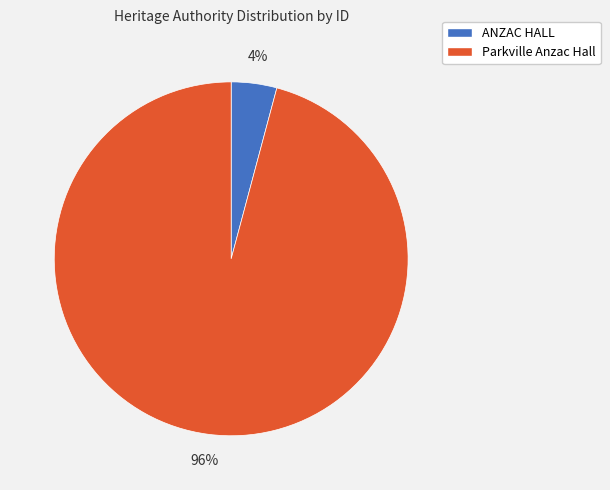

Which slice is the largest?

Parkville Anzac Hall